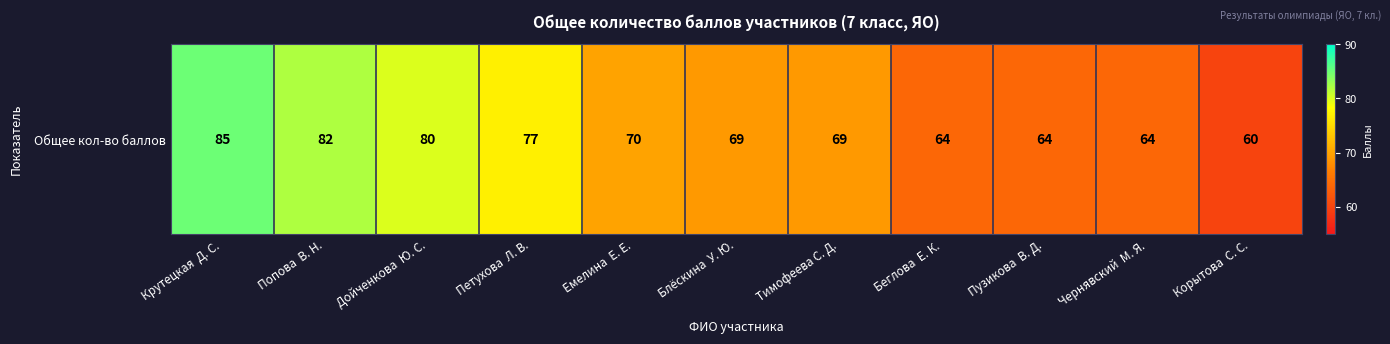

What is the change in value from Крутецкая  Д. С. to Блёскина  У. Ю.?

-16